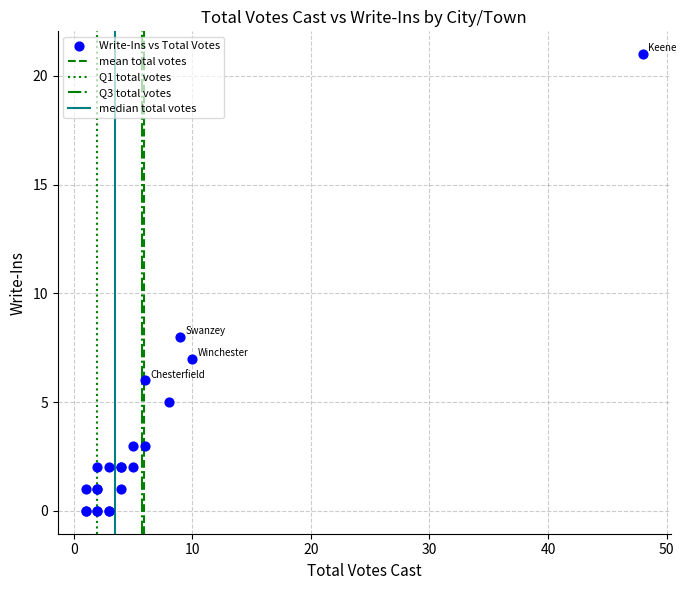

What Y value in the scatter plot is closest to 10?

8